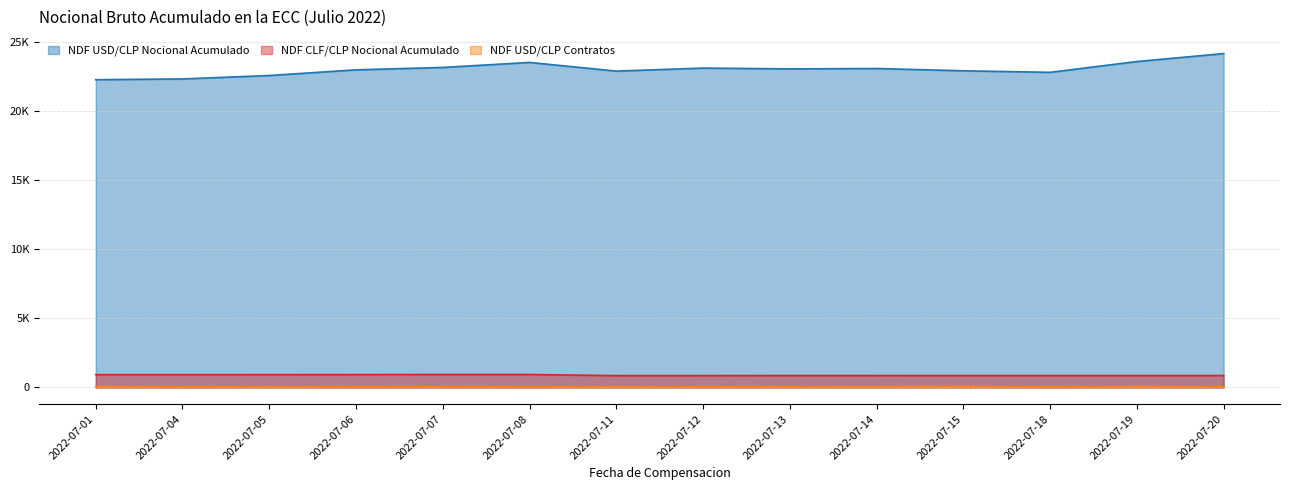

Reading left to right, transcribe all the data shown in this chart.

NDF USD/CLP Nocional Acumulado: 2022-07-01=22244.9	2022-07-04=22299.9	2022-07-05=22546.9	2022-07-06=22957.5	2022-07-07=23129.5	2022-07-08=23493.5	2022-07-11=22865.8	2022-07-12=23083.8	2022-07-13=23025.7	2022-07-14=23052.7	2022-07-15=22888.7	2022-07-18=22776.7	2022-07-19=23557.7	2022-07-20=24131.7
NDF CLF/CLP Nocional Acumulado: 2022-07-01=924.9	2022-07-04=926.9	2022-07-05=927.9	2022-07-06=931.9	2022-07-07=937.0	2022-07-08=937.0	2022-07-11=856.0	2022-07-12=859.2	2022-07-13=862.6	2022-07-14=863.2	2022-07-15=864.1	2022-07-18=864.1	2022-07-19=864.1	2022-07-20=864.1
NDF USD/CLP Contratos: 2022-07-01=74.0	2022-07-04=36.0	2022-07-05=58.0	2022-07-06=40.0	2022-07-07=48.0	2022-07-08=38.0	2022-07-11=64.0	2022-07-12=44.0	2022-07-13=50.0	2022-07-14=60.0	2022-07-15=76.0	2022-07-18=34.0	2022-07-19=70.0	2022-07-20=48.0